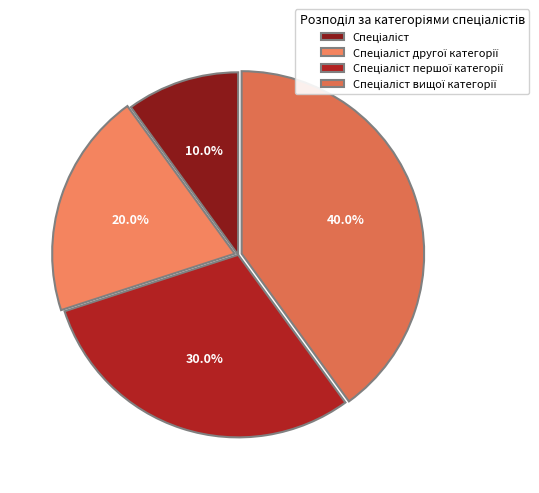

Count the number of slices in the pie.

4